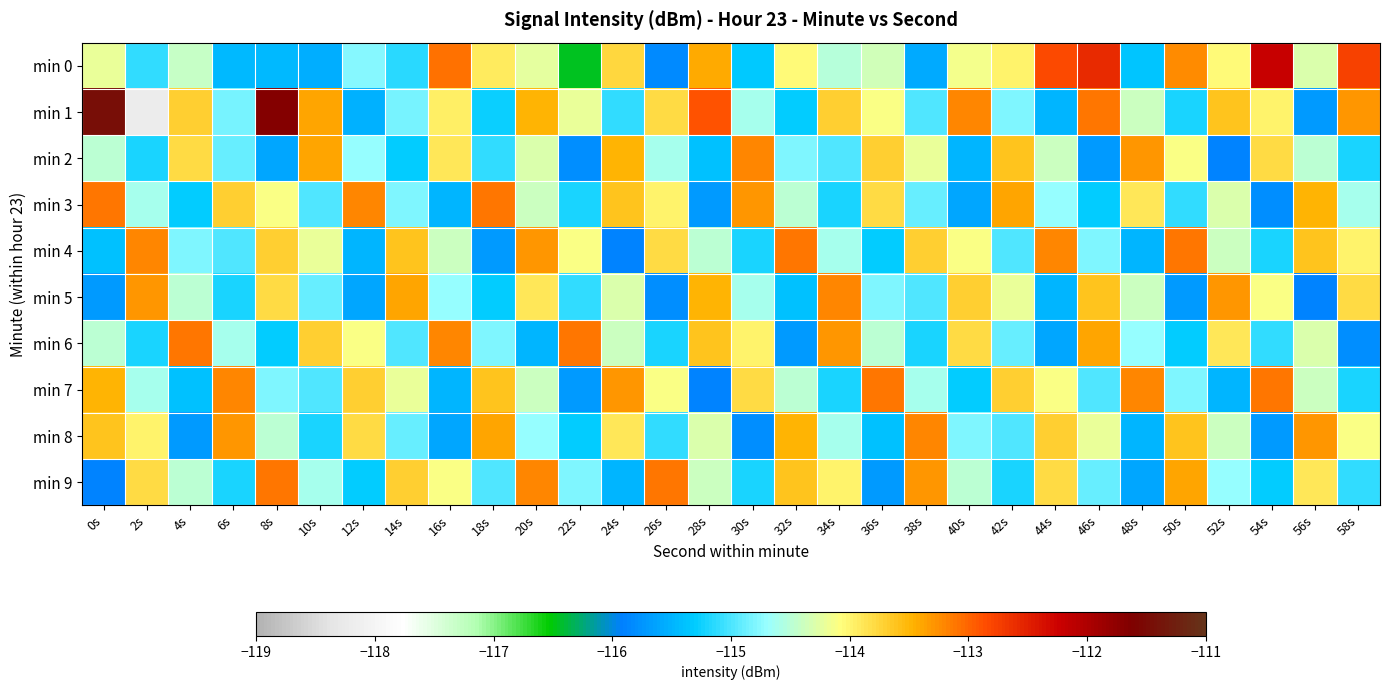

What is the spread (max minus min) of values at 6s?

2.2